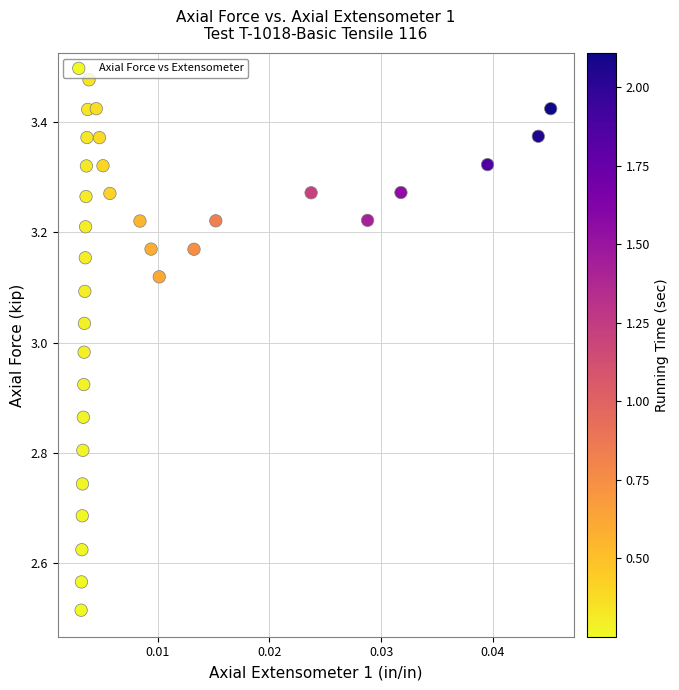

What is the range of Y values (max minus min)?

1.0